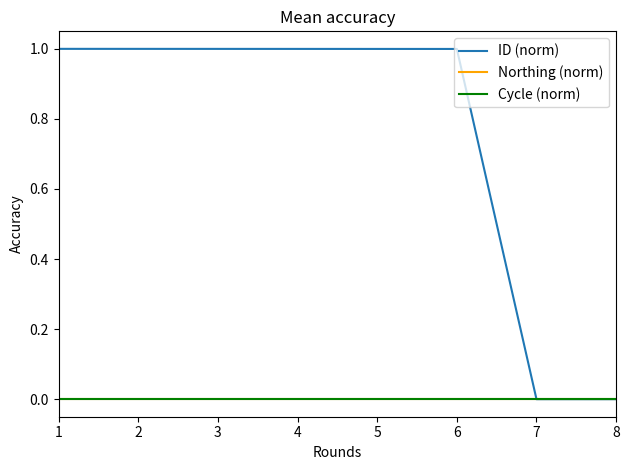

Rank the series by their maximum value, from lowest to highest.

Northing (norm), Cycle (norm), ID (norm)